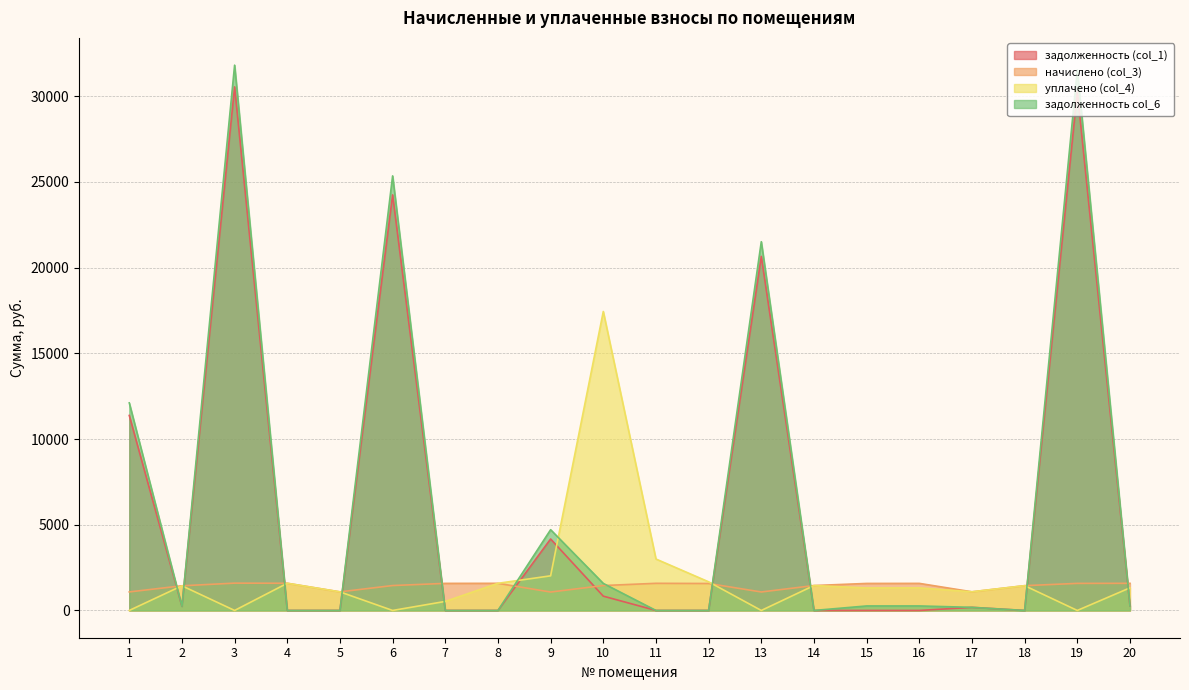

The value of задолженность (col_1) at 3 is 30539.8. True or false?

True